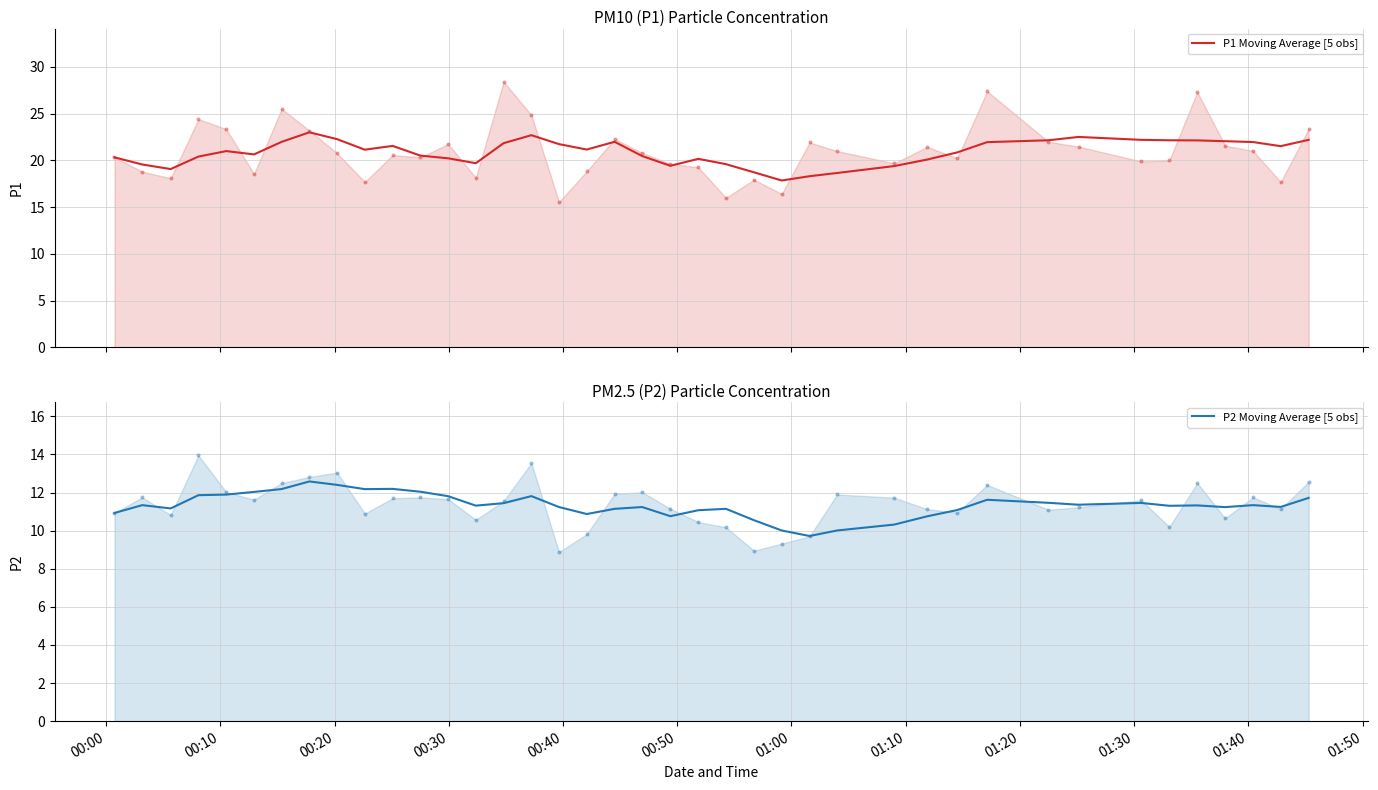

What is the highest value of the P1 Moving Average [5 obs] series?

23.0